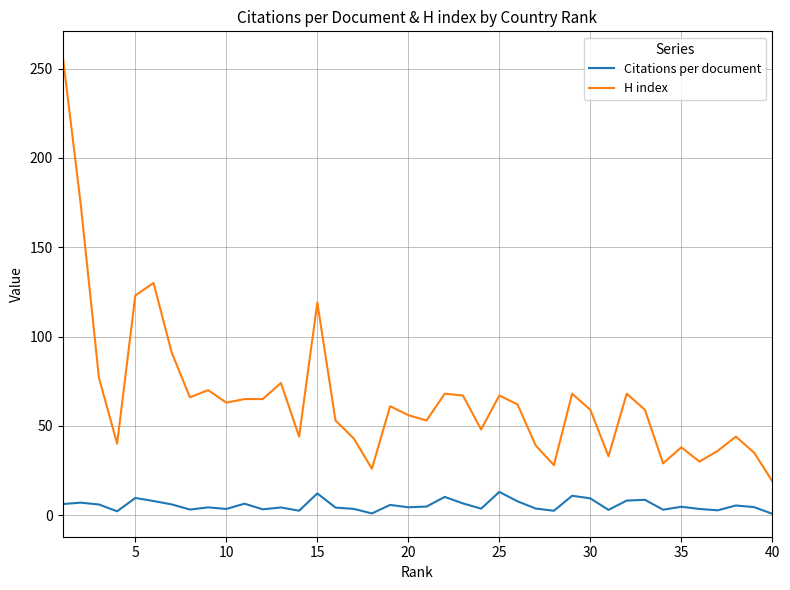

Which series has the largest total across all categories?

H index